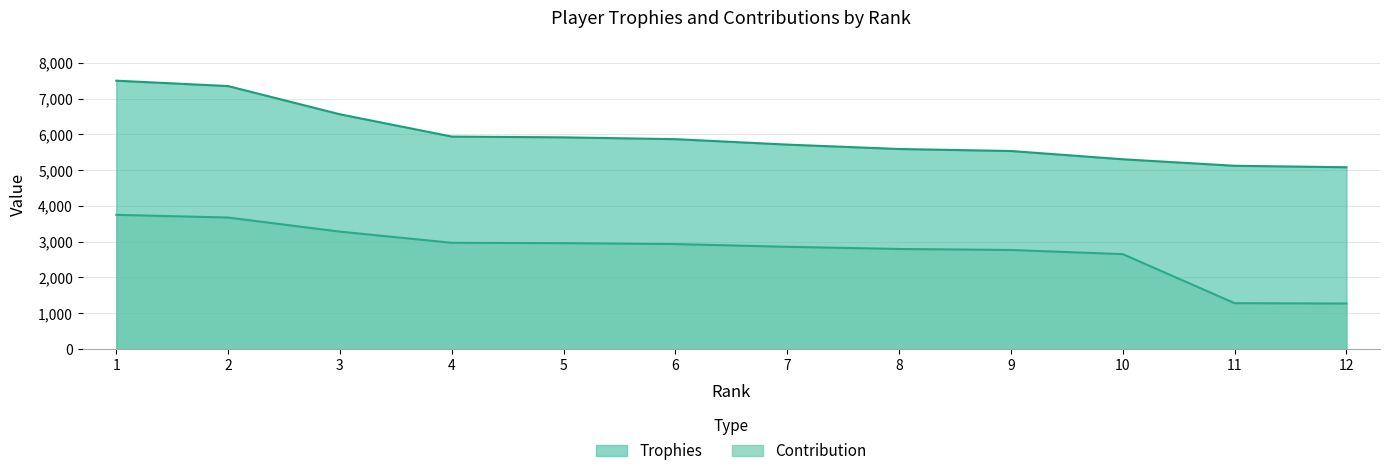

Reading right to left, what are all the values shown in this chart?

Trophies: 12=5080	11=5121	10=5303	9=5534	8=5590	7=5713	6=5865	5=5916	4=5937	3=6560	2=7349	1=7500
Contribution: 12=1270	11=1280	10=2651	9=2767	8=2795	7=2856	6=2932	5=2958	4=2968	3=3280	2=3674	1=3750